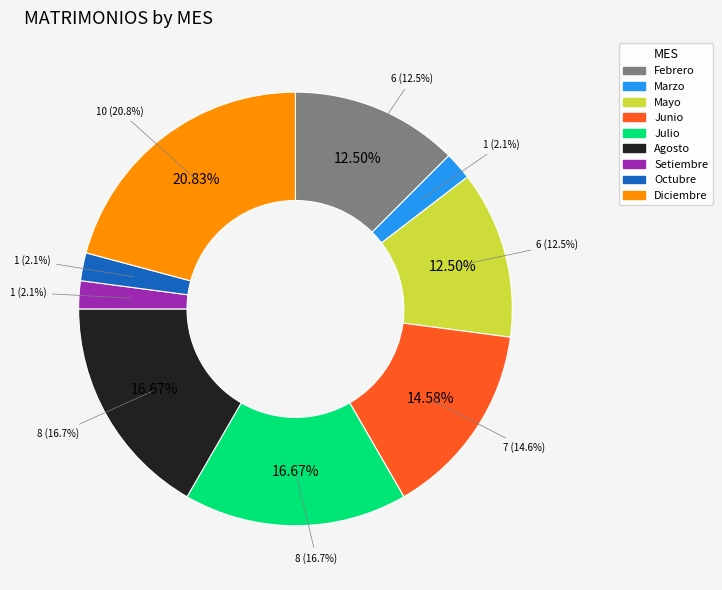

What percentage is the Mayo slice, to the nearest percent?

12%